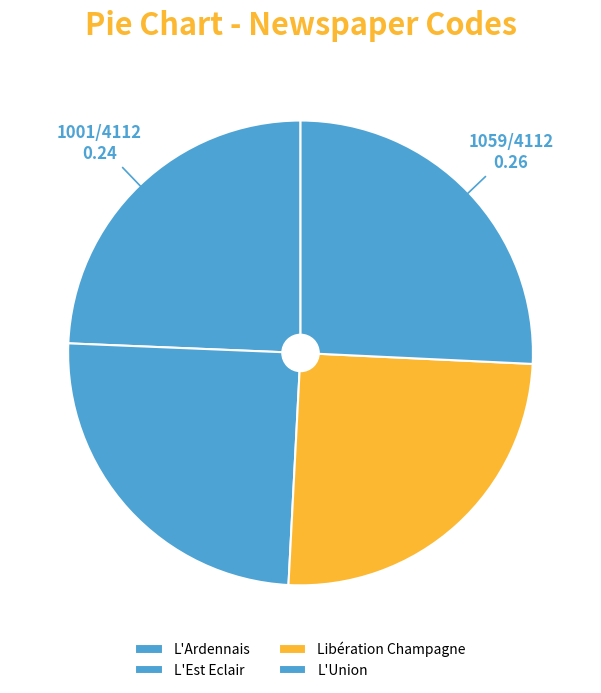

What is the largest slice in the pie chart?

L'Union